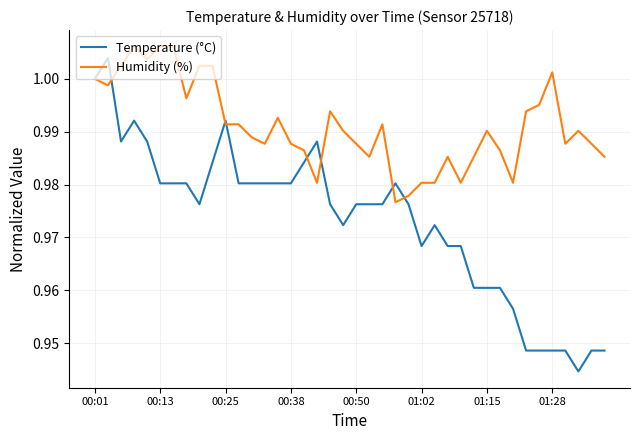

How many lines are shown in the chart?

2